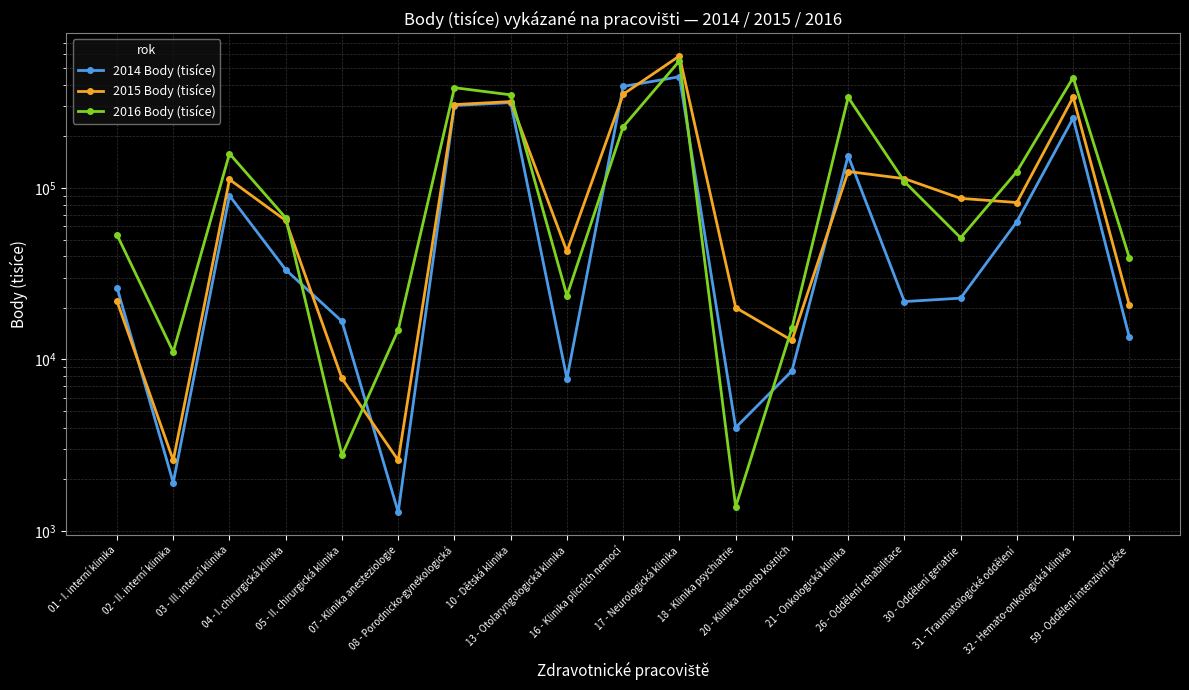

What is the greatest value displayed?

587851